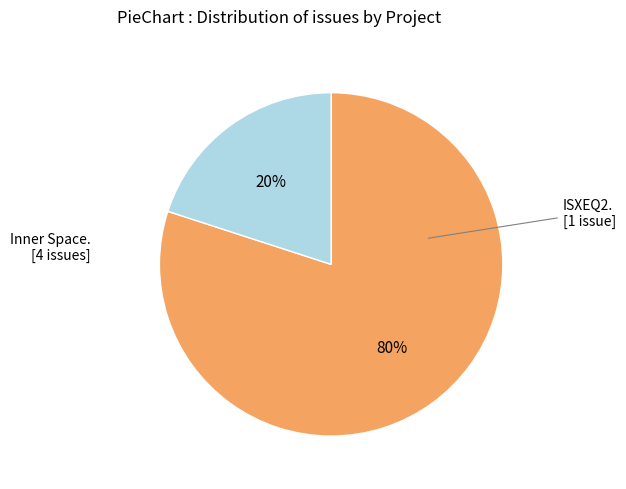

To the nearest percent, what is the difference between the largest and smallest slice percentages?

60%